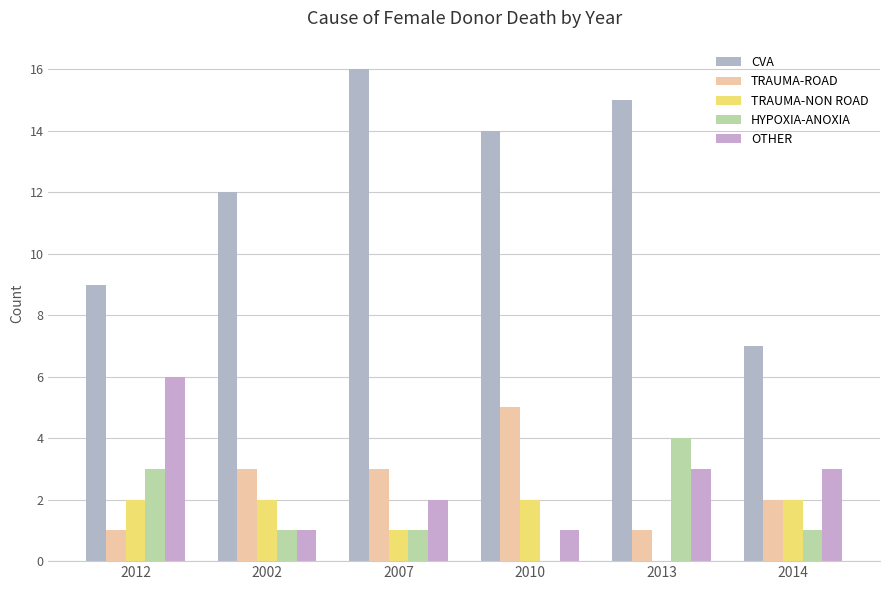

What are all the series names shown in the legend?

CVA, TRAUMA-ROAD, TRAUMA-NON ROAD, HYPOXIA-ANOXIA, OTHER